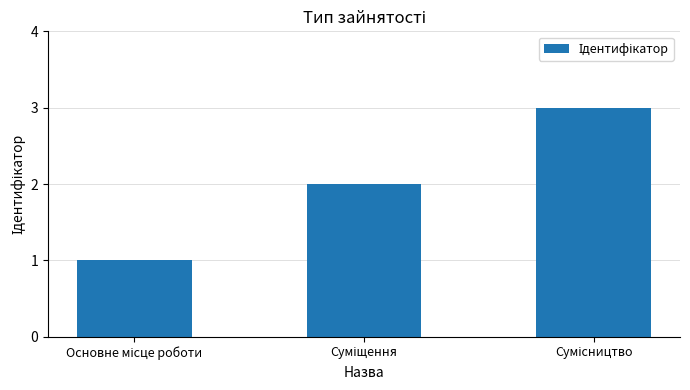

What is the sum of all values?

6